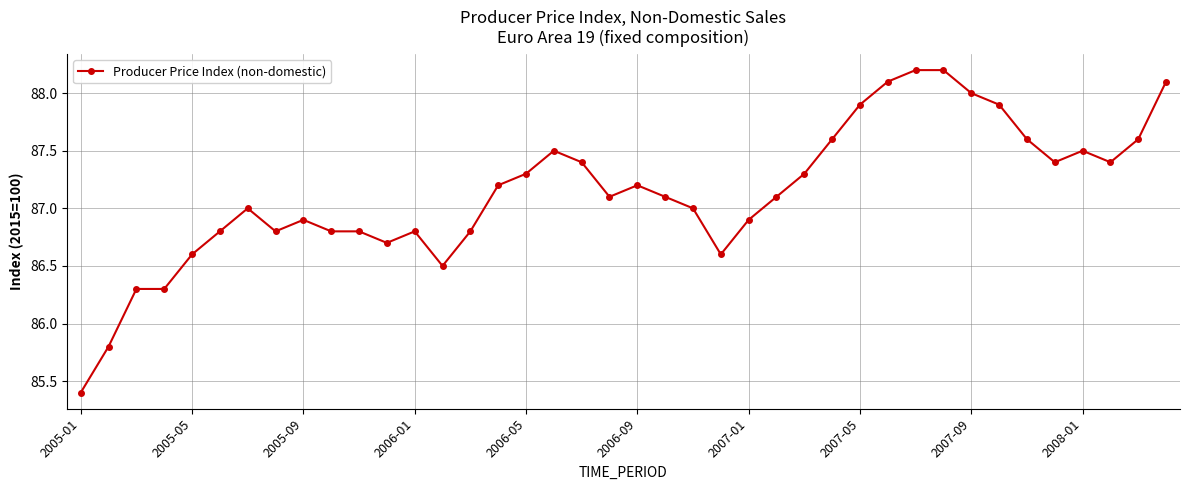

What is the difference between the maximum and minimum values?

2.8